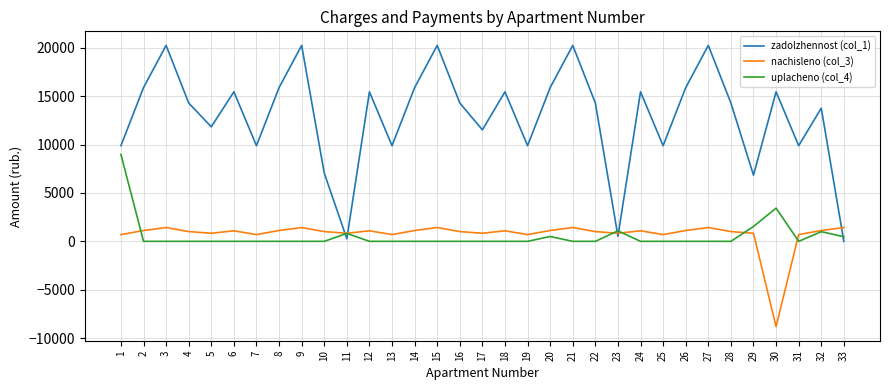

What are all the series names shown in the legend?

zadolzhennost (col_1), nachisleno (col_3), uplacheno (col_4)